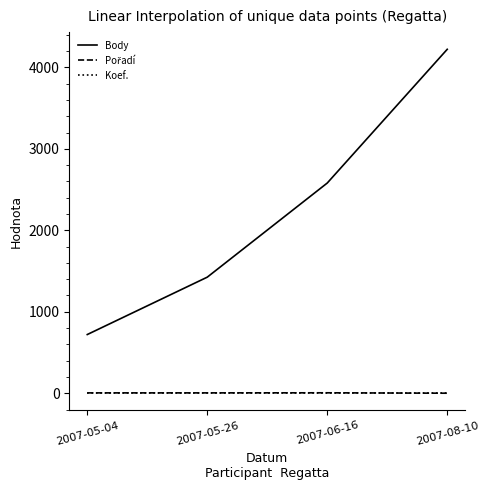

True or false: Koef. has more than 1 interior local peaks.

False